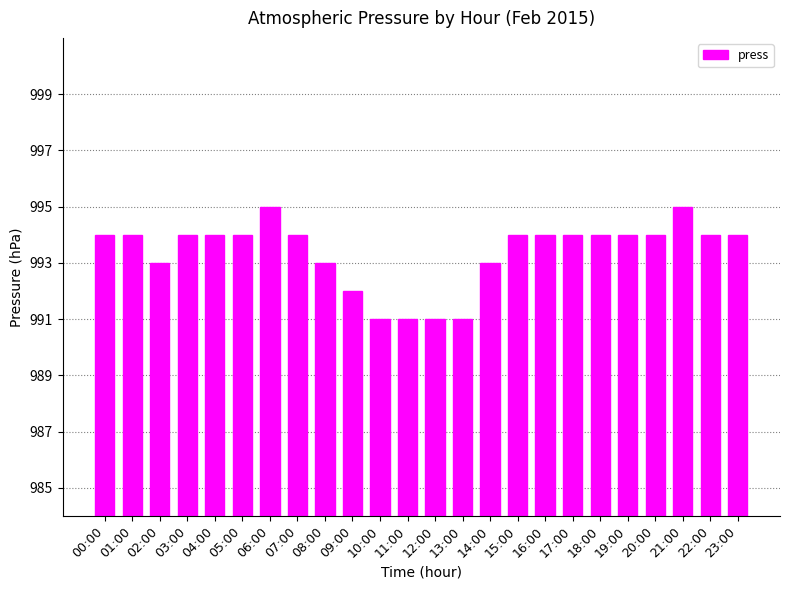

The chart shows a value of 994 at 03:00. True or false?

True